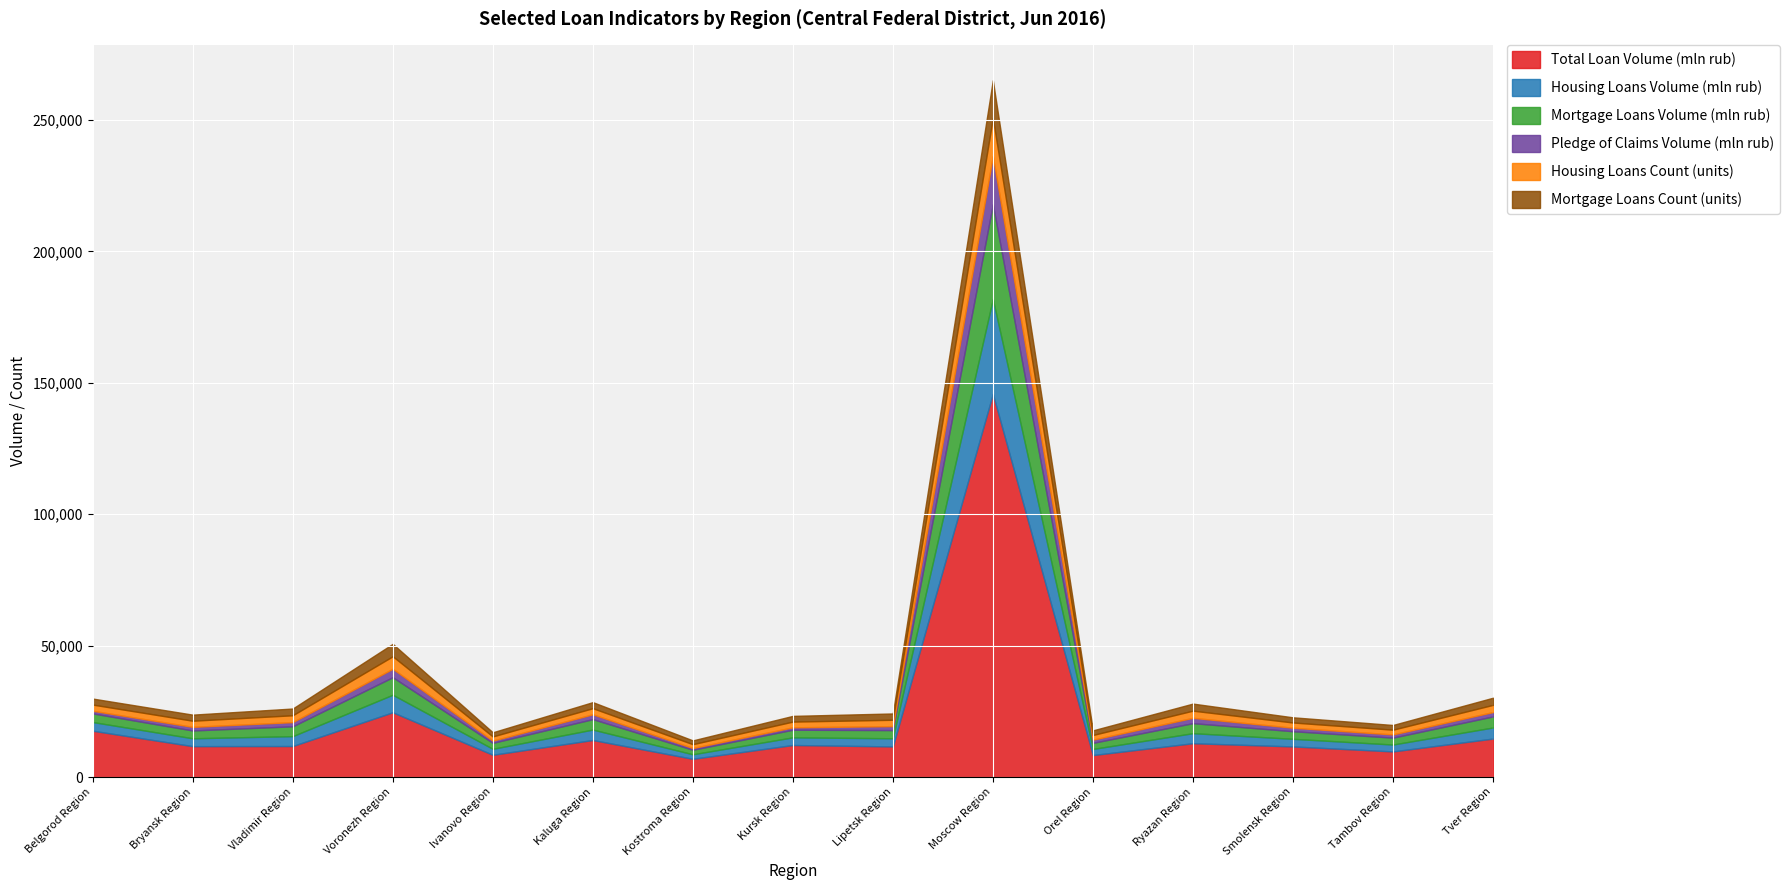

What are all the series names shown in the legend?

Total Loan Volume (mln rub), Housing Loans Volume (mln rub), Mortgage Loans Volume (mln rub), Pledge of Claims Volume (mln rub), Housing Loans Count (units), Mortgage Loans Count (units)